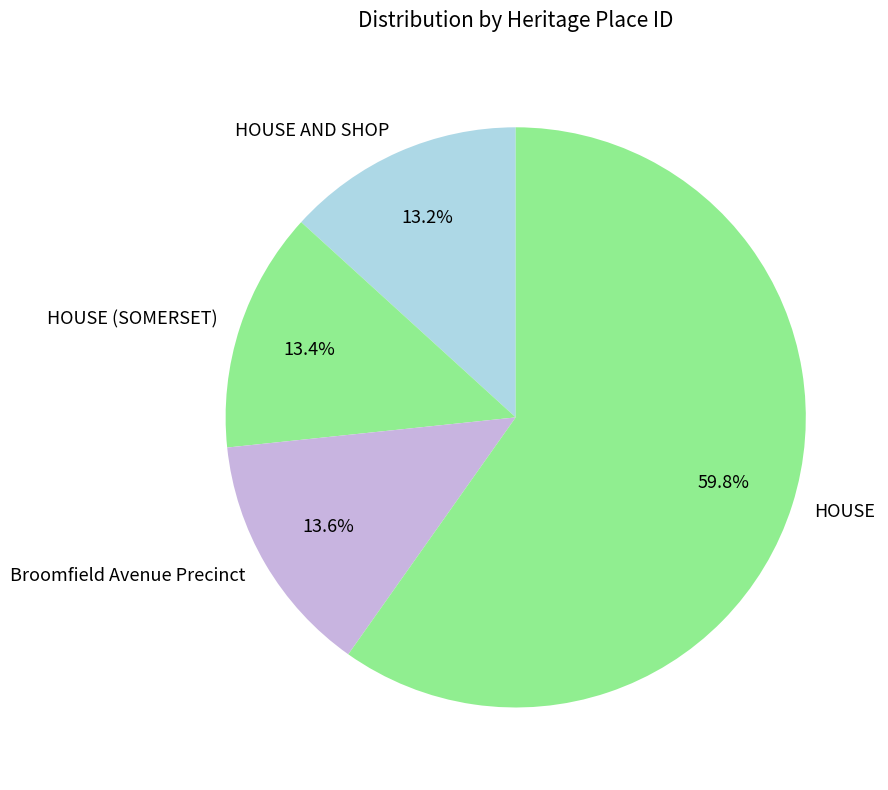

Which category has the biggest portion of the pie?

HOUSE